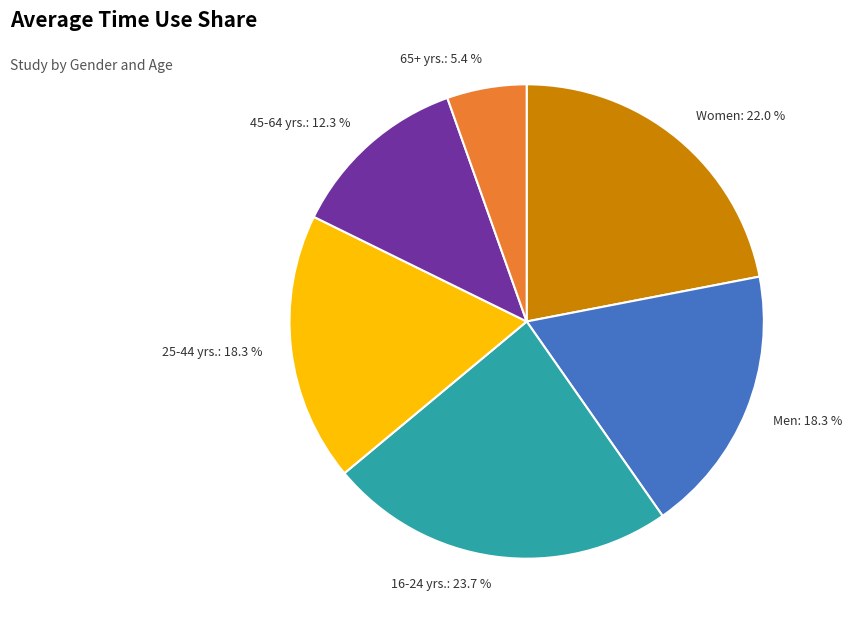

Is there a majority slice in this chart?

No